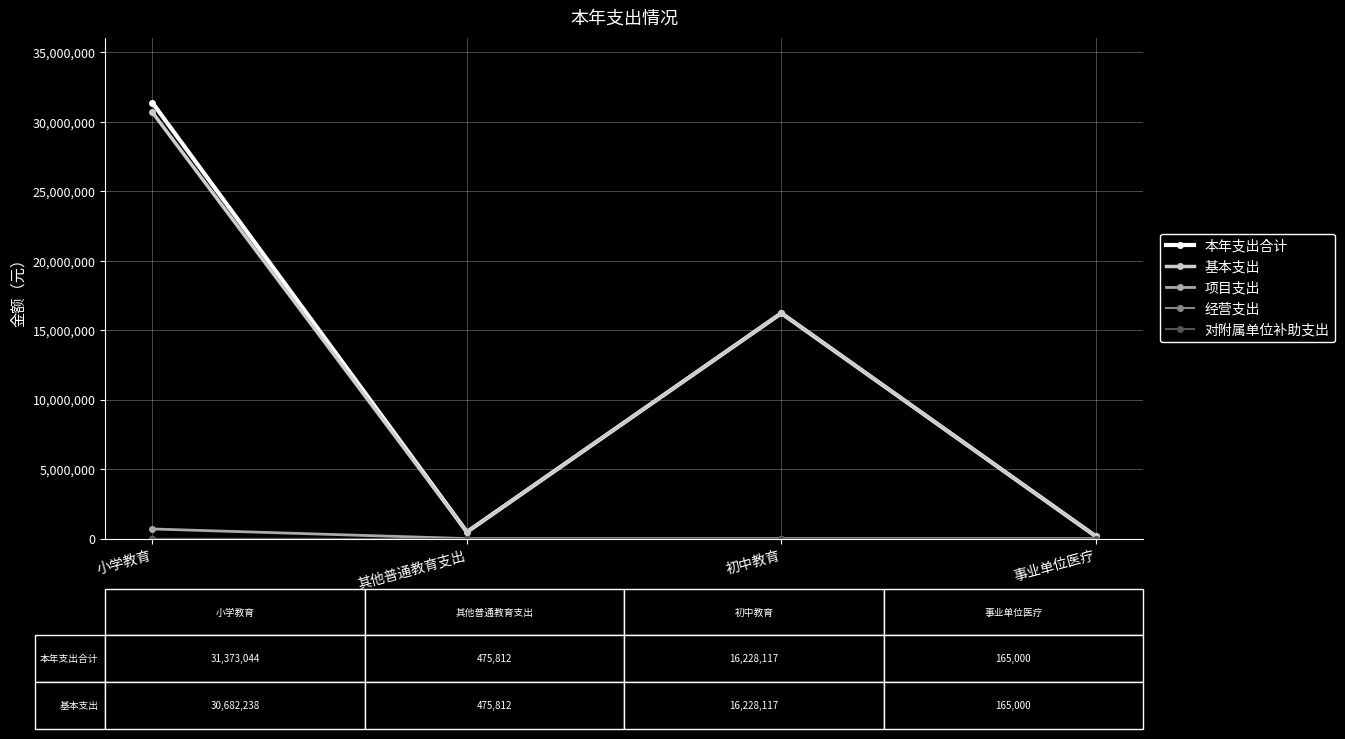

Does the chart have visible grid lines?

Yes